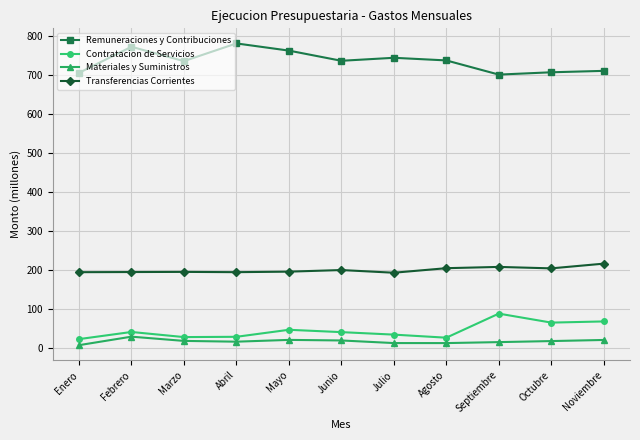

How many lines are shown in the chart?

4